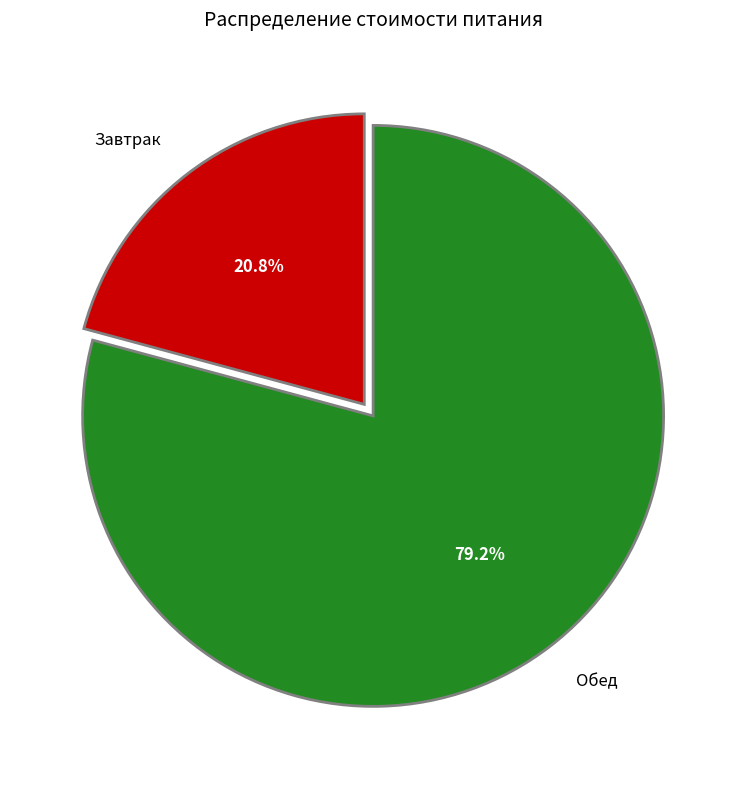

Is there any slice that represents more than half of the pie?

Yes